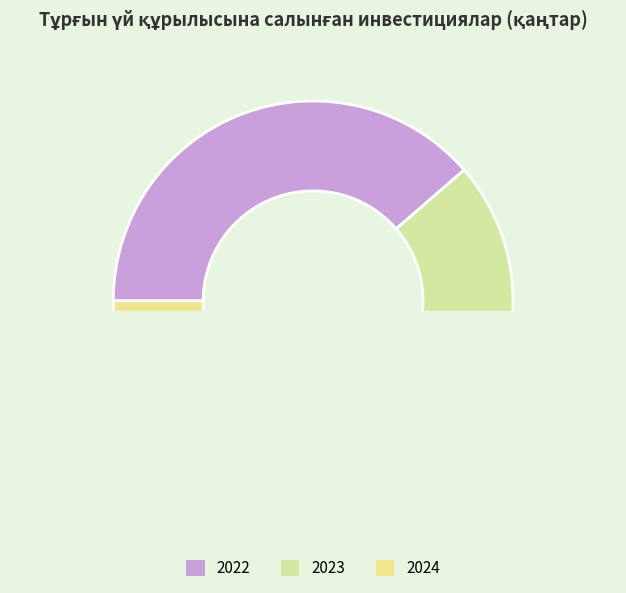

Does 2023 account for over 50% of the chart?

No